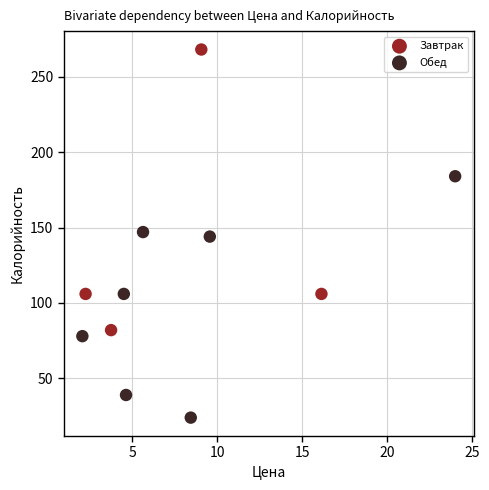

Which series has the largest Y range (max minus min)?

Завтрак